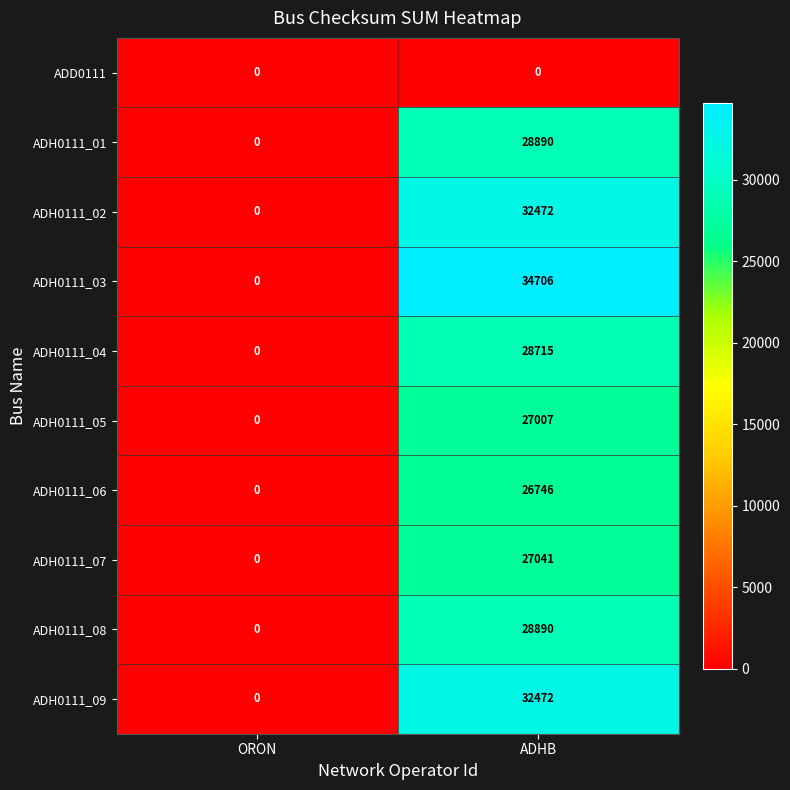

What is the difference between the ADH0111_07 values at ADHB and ORON?

27041